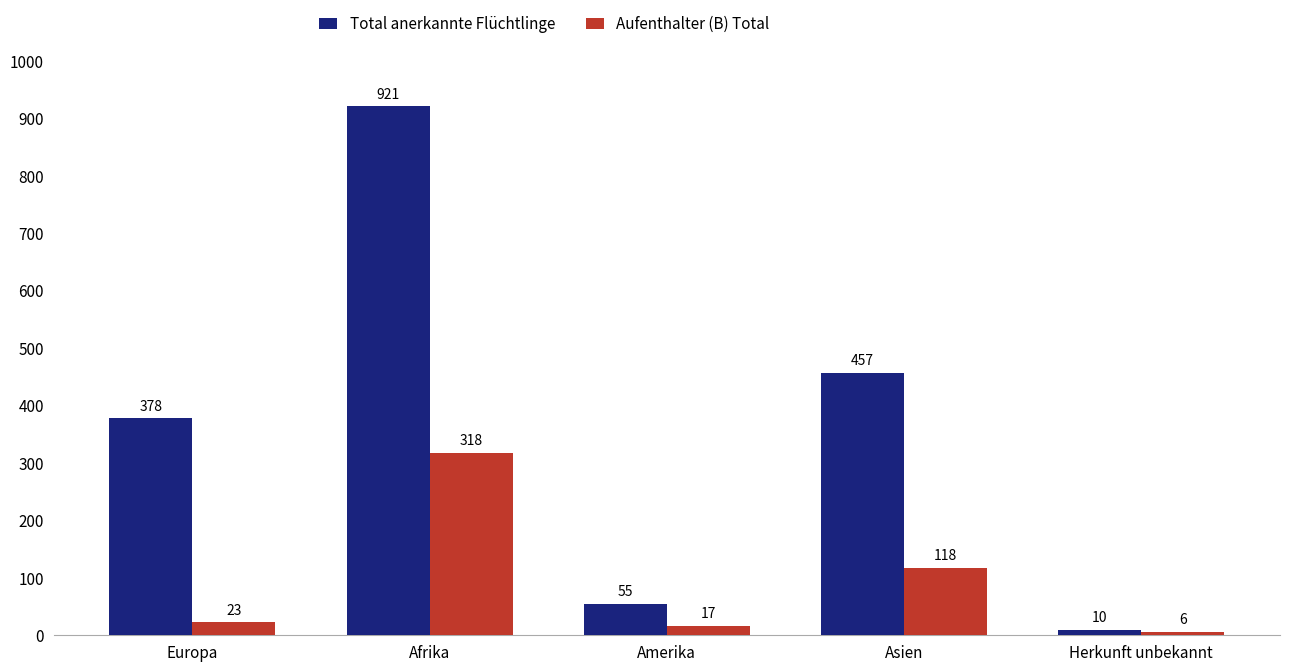

What is the difference between the maximum and minimum values in the Aufenthalter (B) Total series?

312